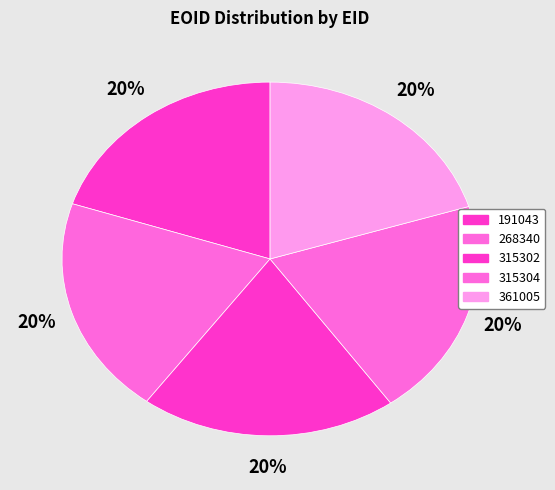

Is it true that 361005 is 8% of the pie?

False